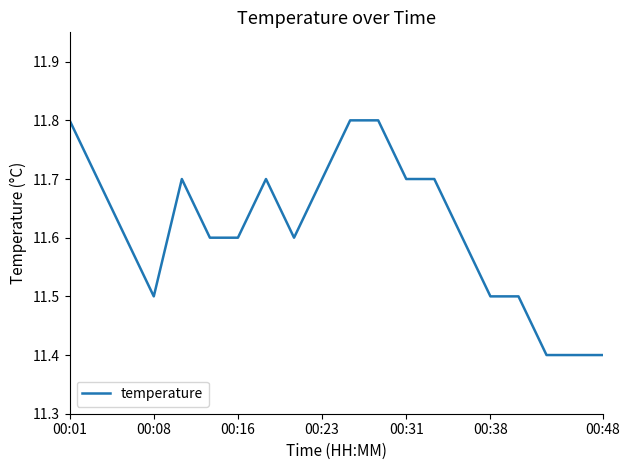

What is the minimum value shown in the chart?

11.4